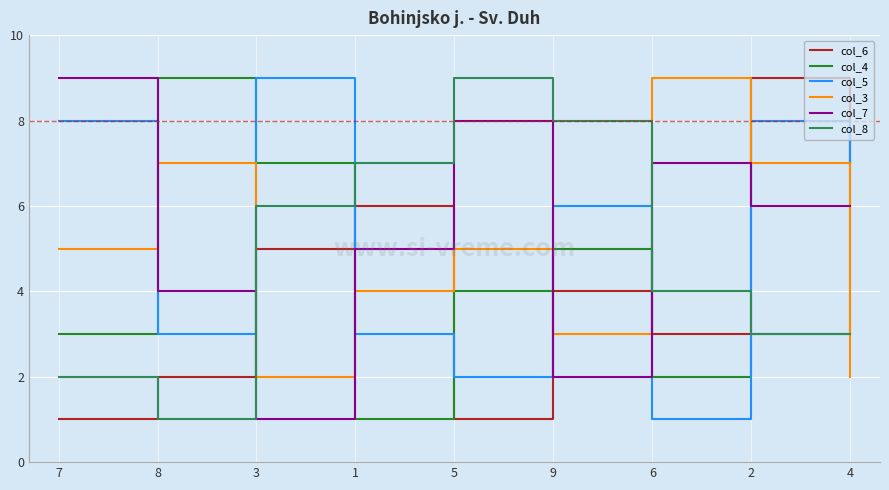

What is the approximate value of col_5 at 1?

3